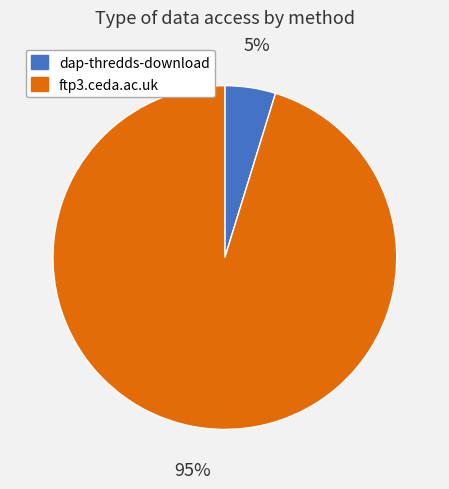

How many slices are in this pie chart?

2